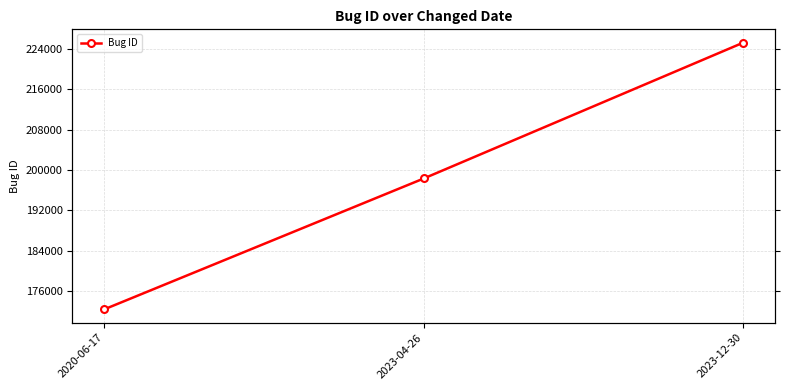

Count the number of categories in the chart.

3